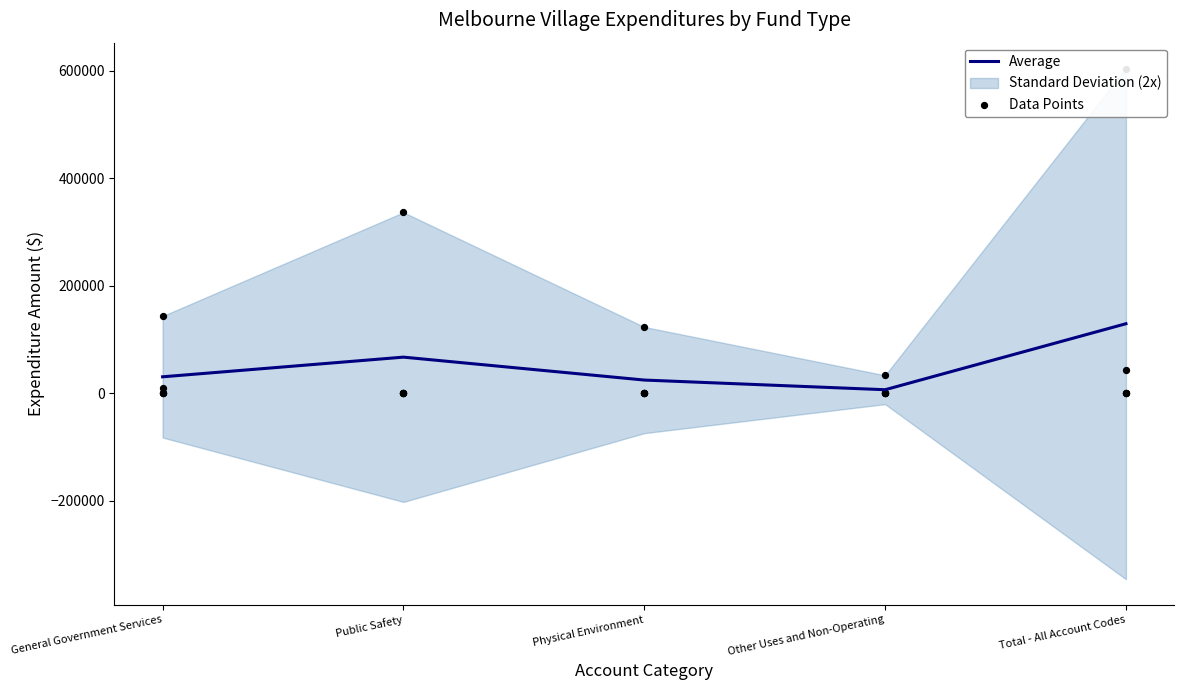

What is the change in value from Physical Environment to Total - All Account Codes?

+104810.6